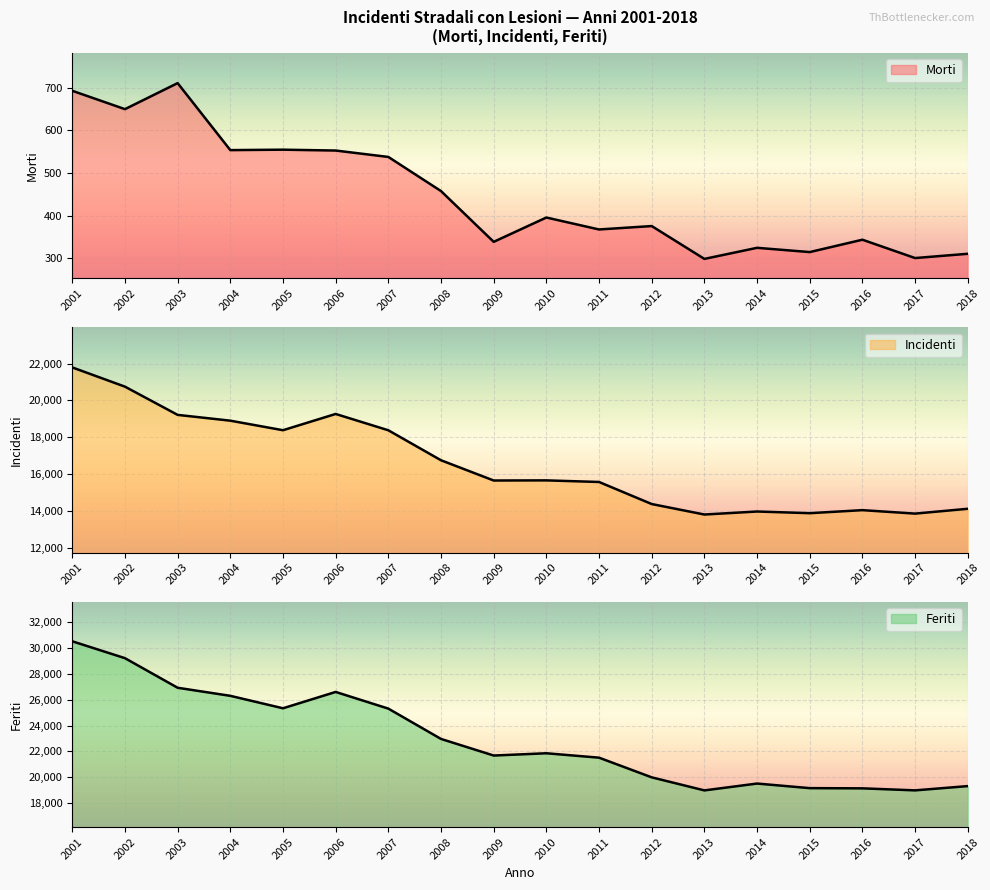

True or false: Incidenti and Feriti intersect in this chart.

False